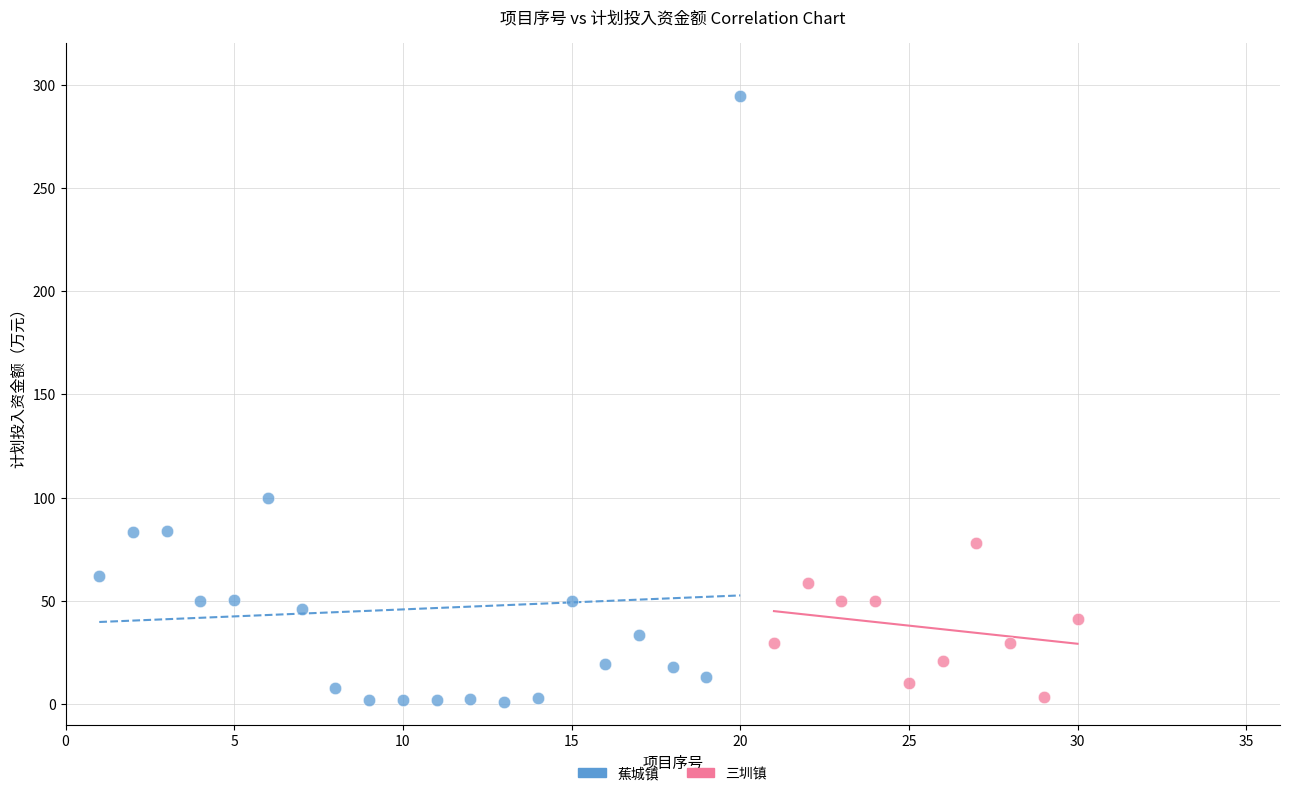

Which series has the widest spread of Y values?

蕉城镇